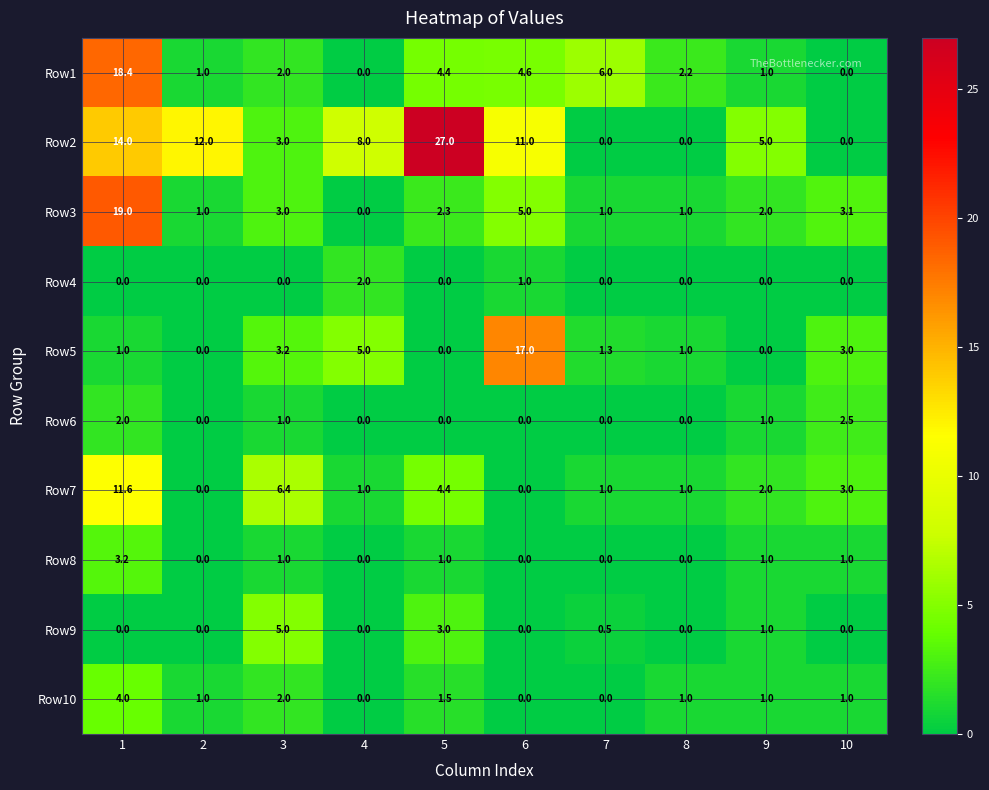

How many series are shown in this chart?

10